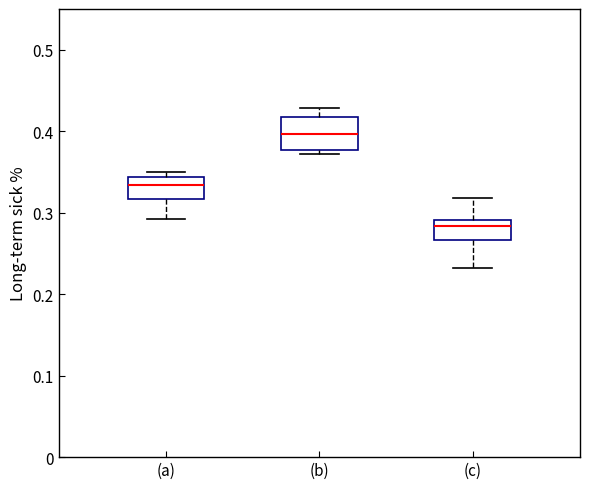

Which box's median line is the highest?

(b)